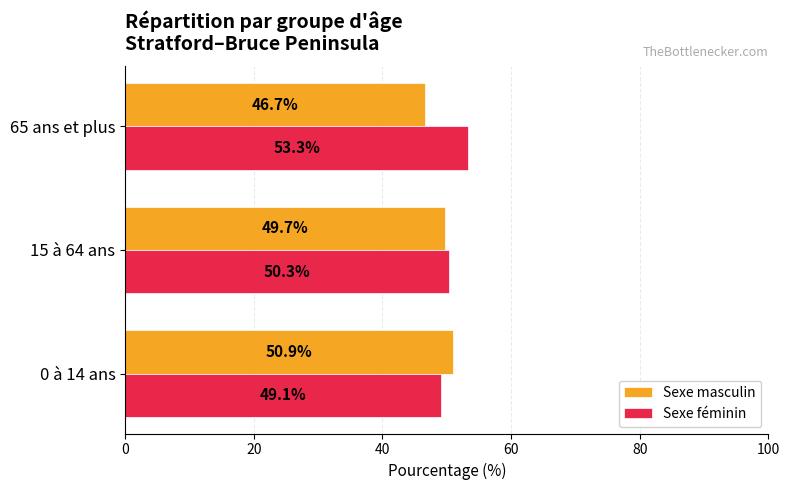

What is the minimum value for Sexe masculin?

46.7